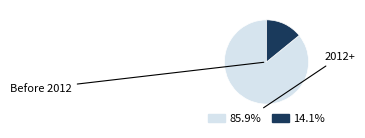

Does any single category account for the majority?

Yes